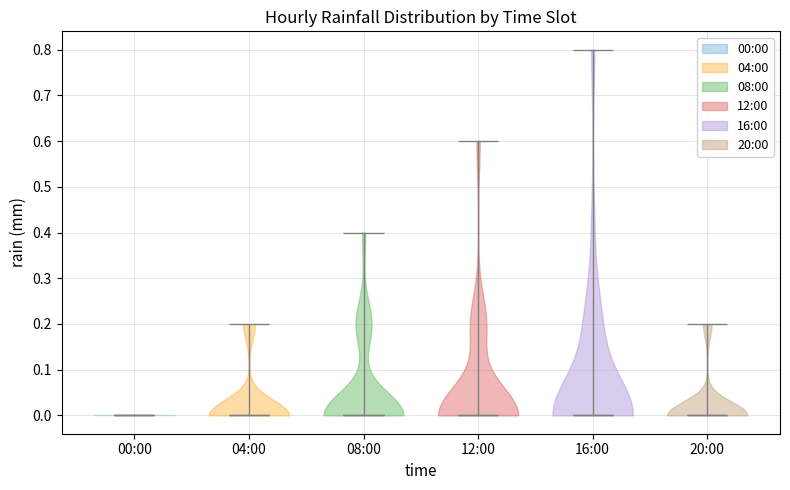

Reading left to right, read every violin against the y-axis: where its median line is, and the lowest and highest points it reaches. The values are not printed on the chart, so give them approximately, as read against the axis.

00:00: median line 0.0, lowest point 0.0, highest point 0.0
04:00: median line 0.0, lowest point 0.0, highest point 0.2
08:00: median line 0.0, lowest point 0.0, highest point 0.4
12:00: median line 0.0, lowest point 0.0, highest point 0.6
16:00: median line 0.0, lowest point 0.0, highest point 0.8
20:00: median line 0.0, lowest point 0.0, highest point 0.2